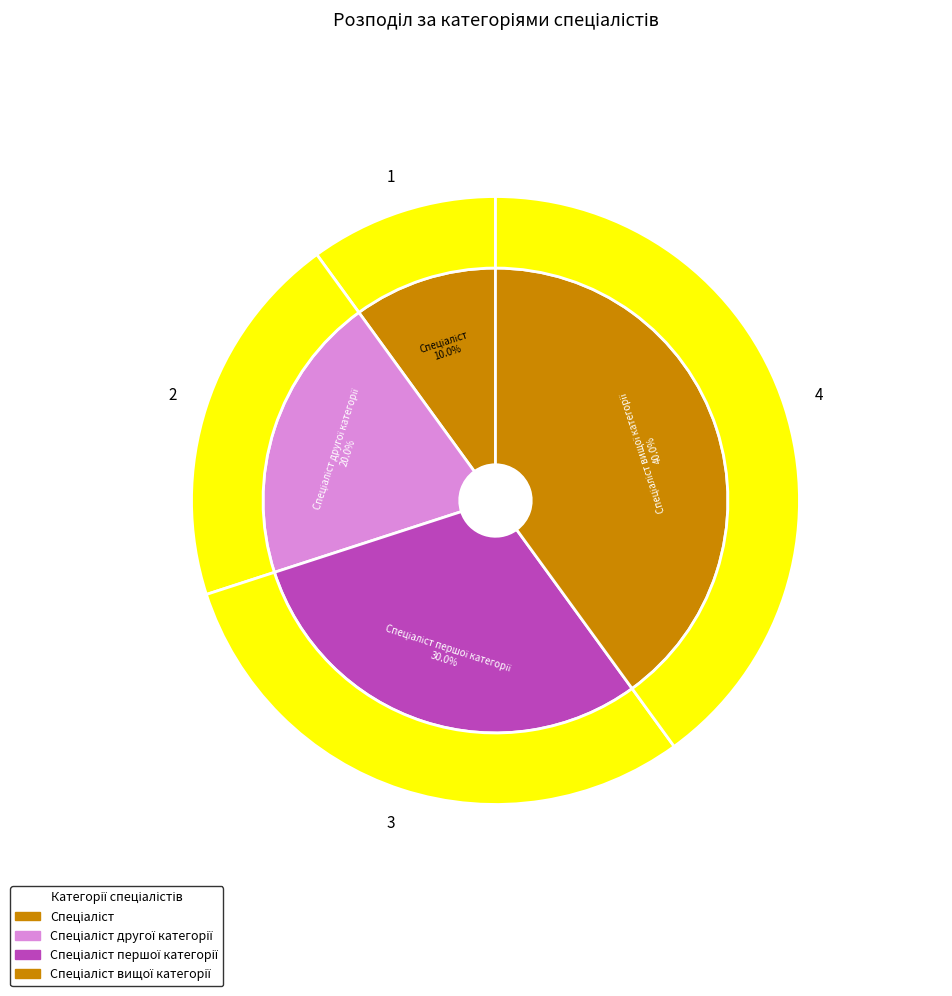

Does Спеціаліст represent more than half of the total?

No